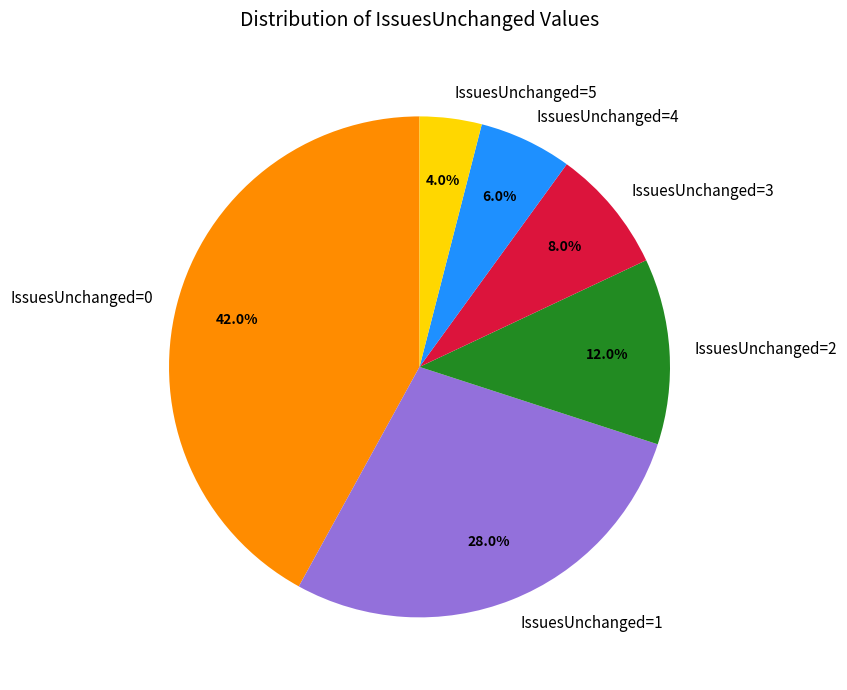

Is the sum of IssuesUnchanged=1 and IssuesUnchanged=3 greater than half?

No